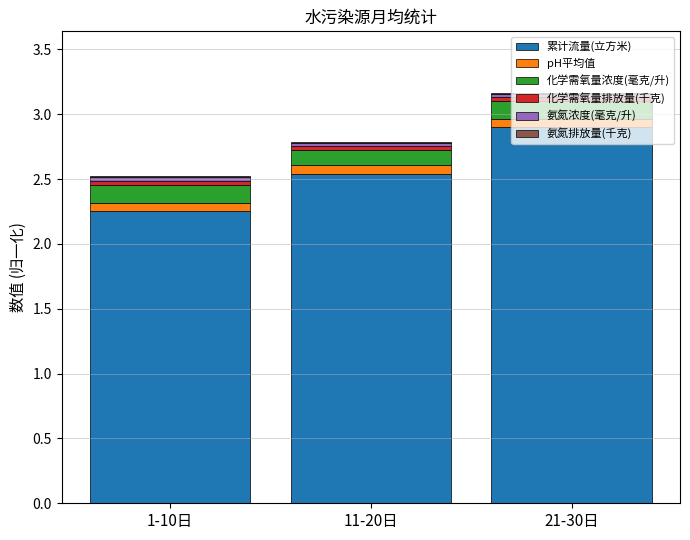

What is the sum of all 累计流量(立方米) values?

7.7